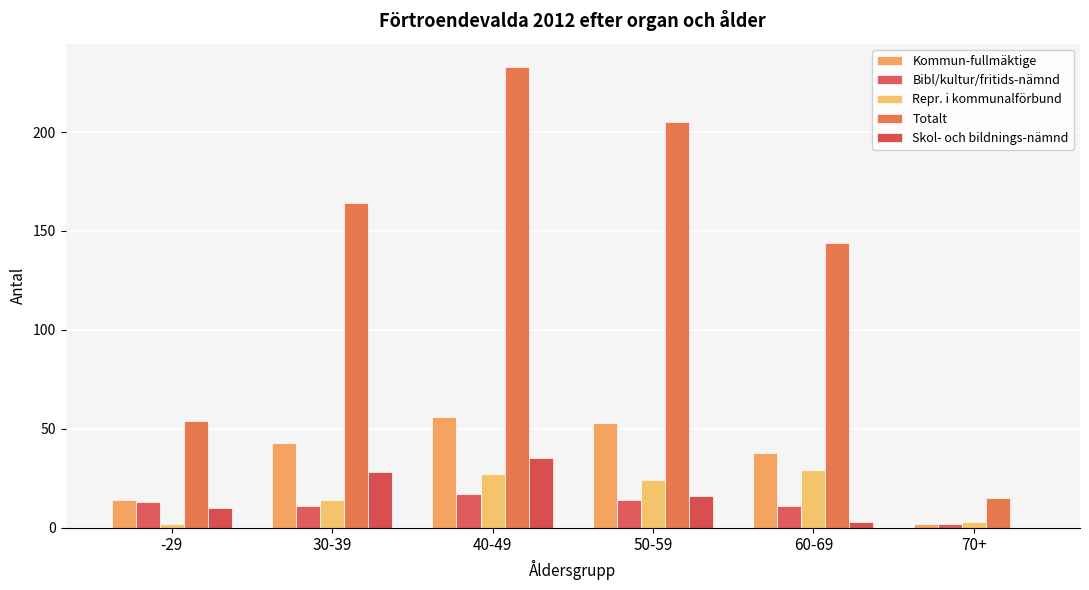

True or false: Skol- och bildnings-nämnd has a value of 3 at 60-69.

True